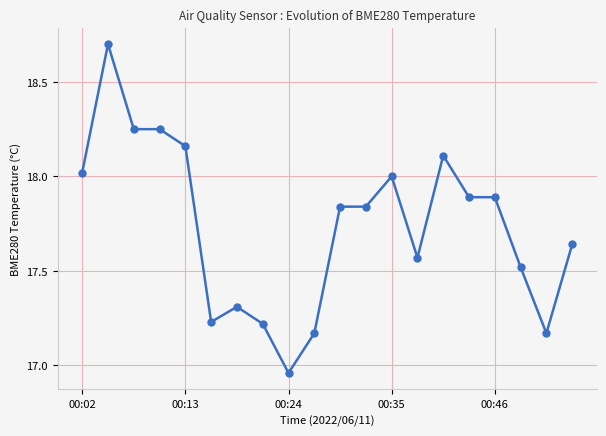

What is the difference between the maximum and minimum values?

1.7